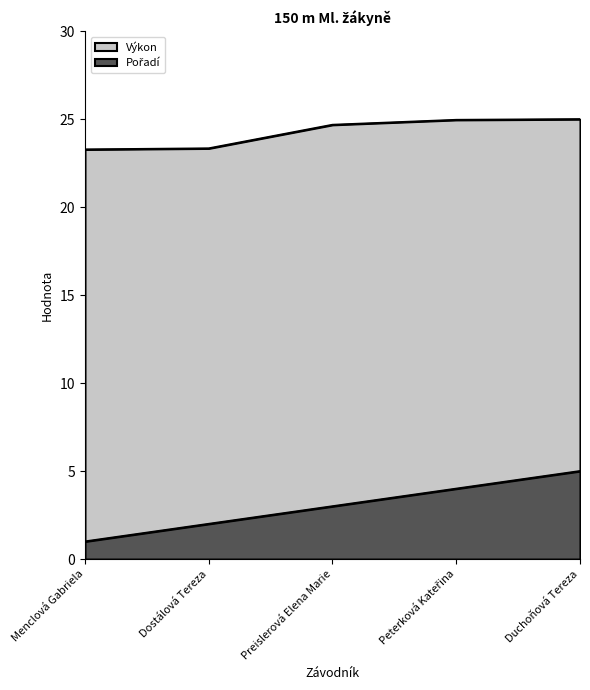

At which category does the chart reach its peak across all series?

Duchoňová Tereza